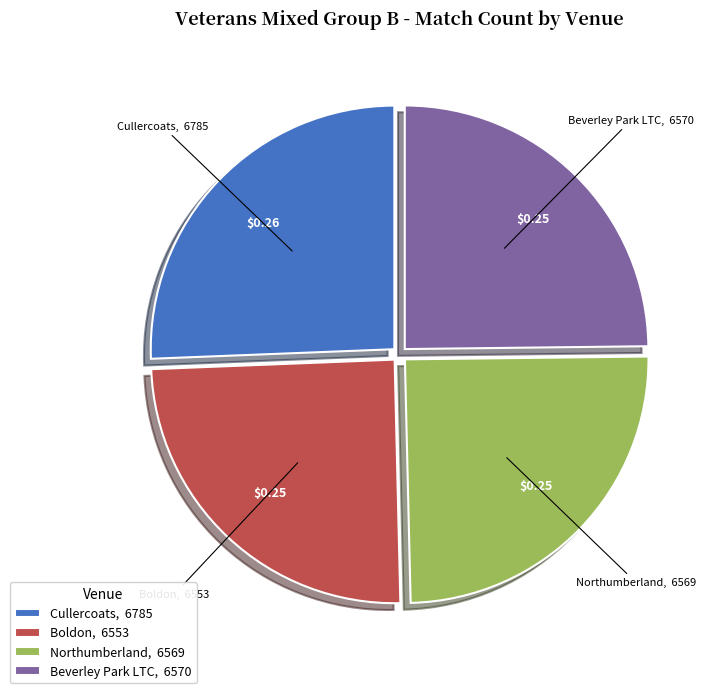

Do Cullercoats and Beverley Park LTC together represent more than half of the pie?

Yes